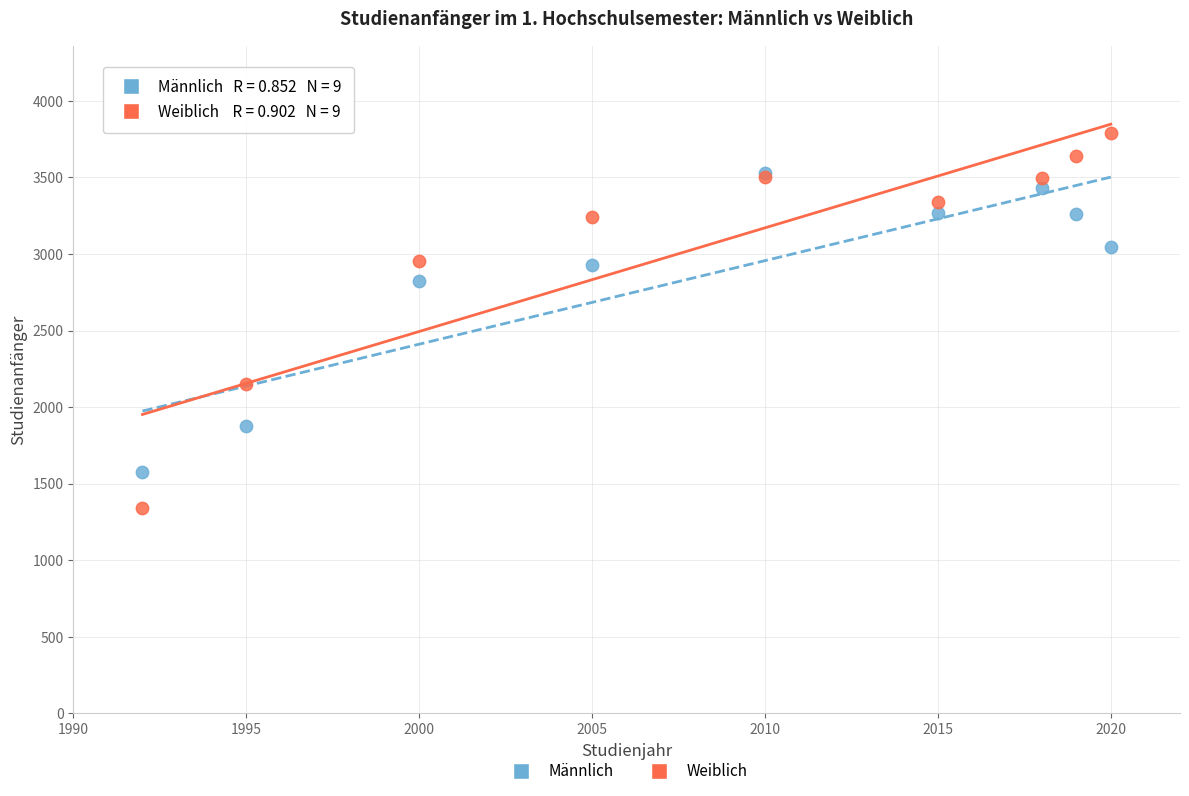

What are all the series names shown in the legend?

Männlich, Weiblich